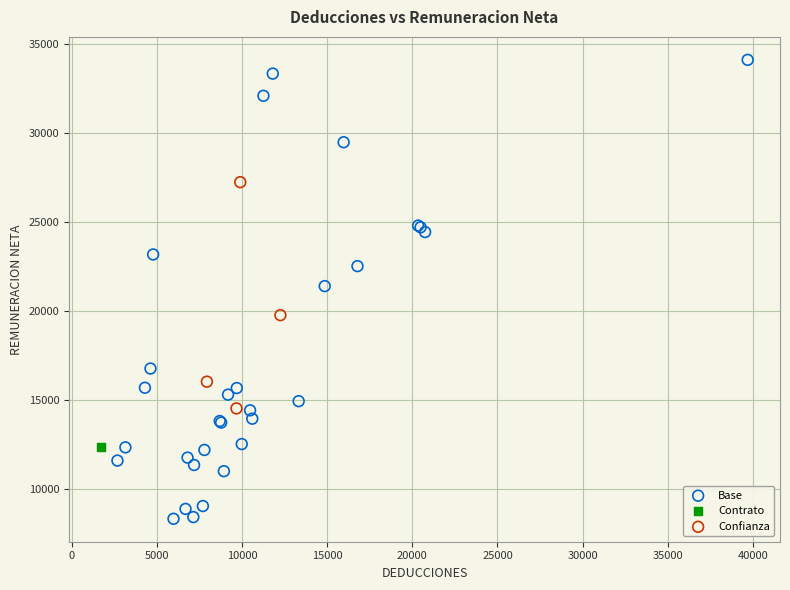

What are all the series names shown in the legend?

Confianza, Contrato, Base